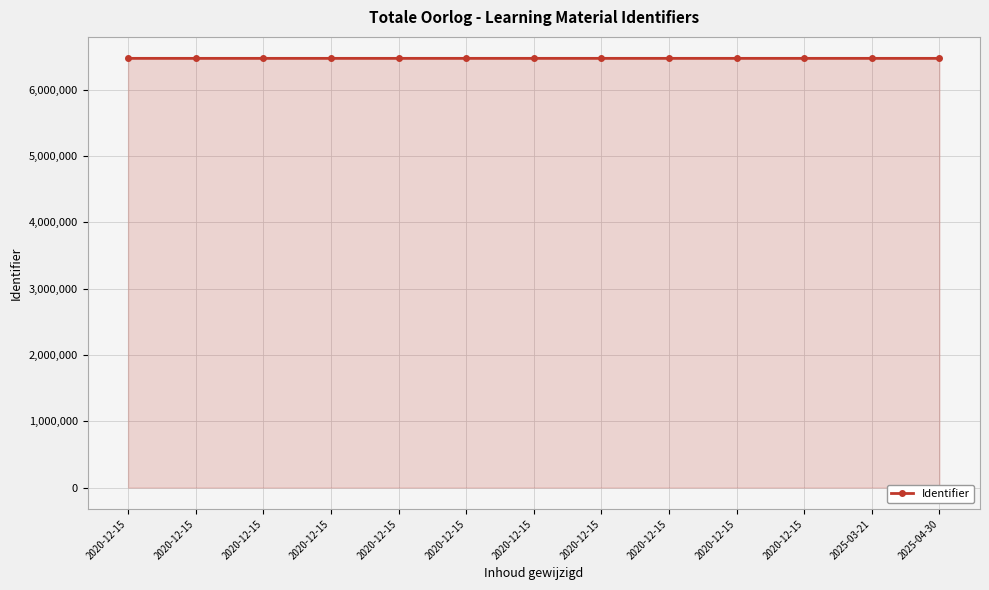

How many distinct data groups are displayed?

1